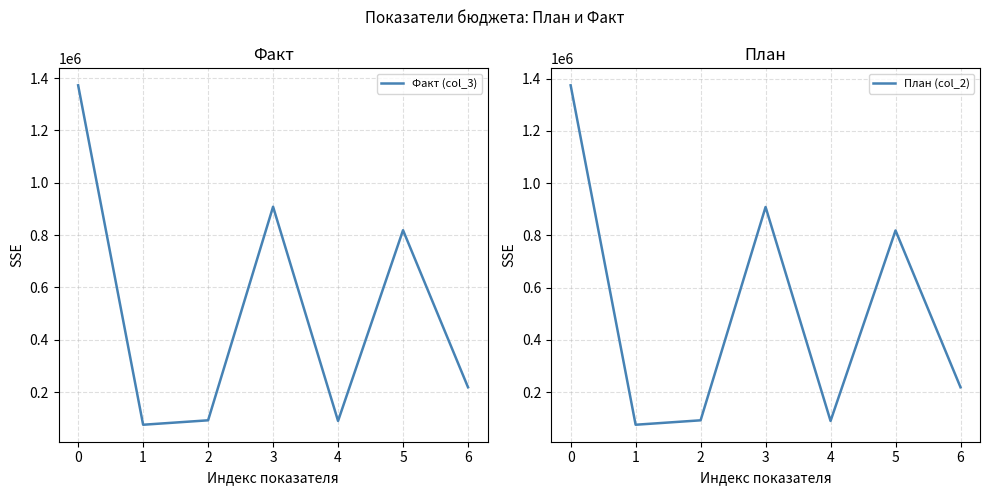

Is the value of План (col_2) at 6 greater than the value of Факт (col_3) at 2?

Yes